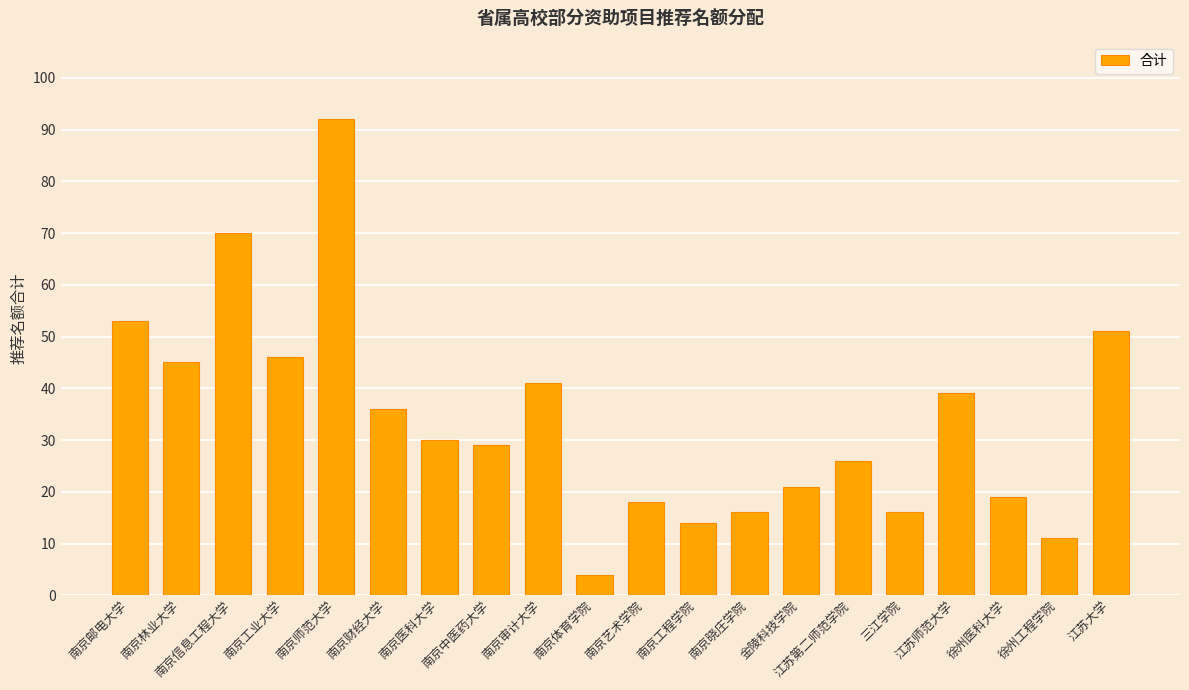

Reading left to right, extract all data points from this chart.

53	45	70	46	92	36	30	29	41	4	18	14	16	21	26	16	39	19	11	51